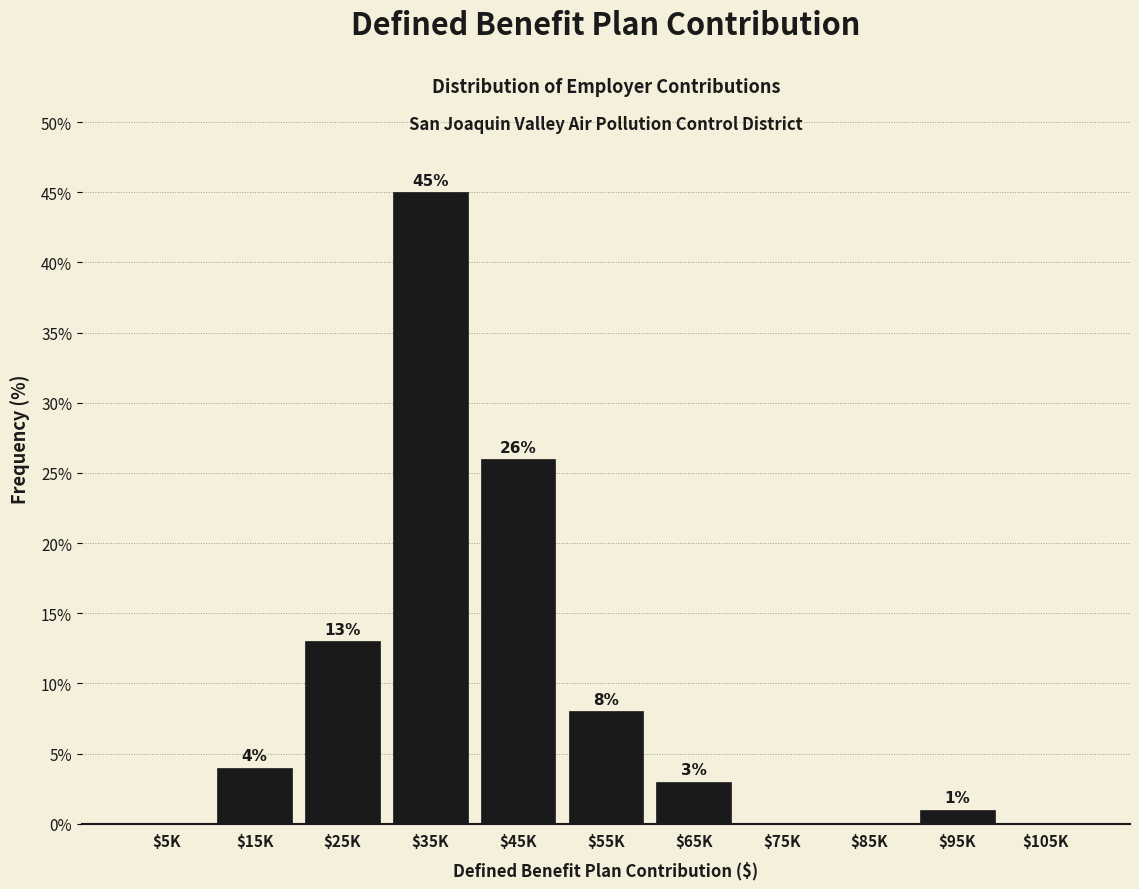

The value at $105K is 30. True or false?

False